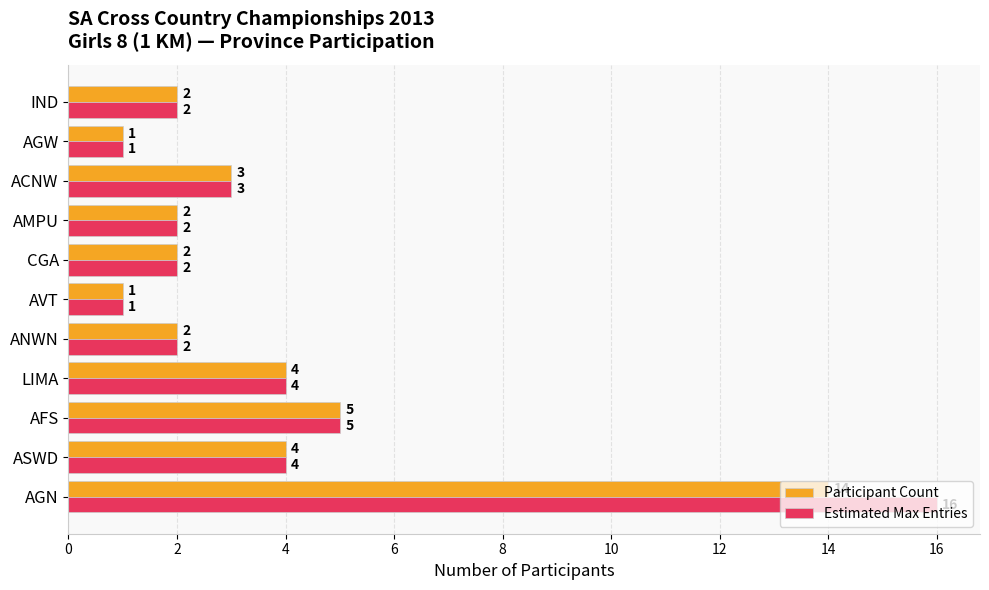

How many data points does each series have?

11